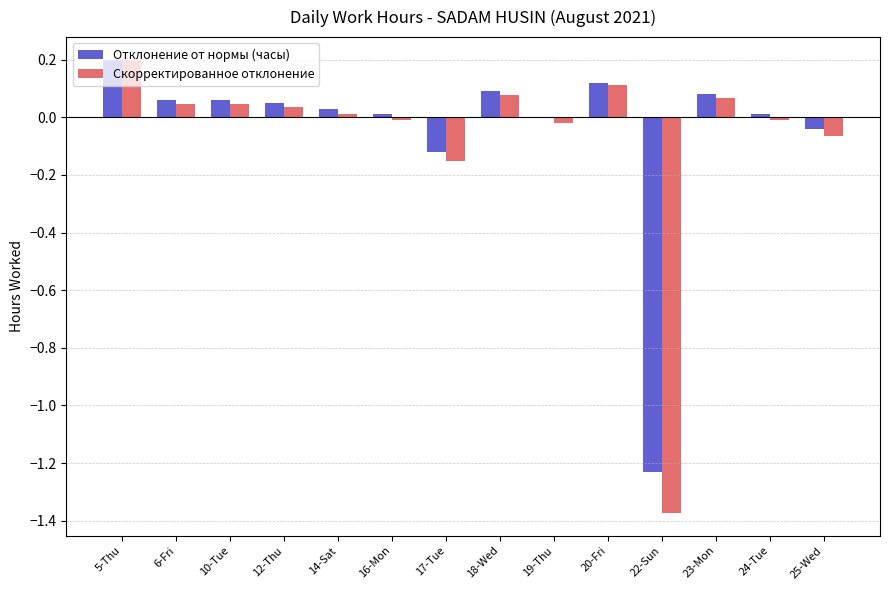

Is the value of Скорректированное отклонение at 12-Thu greater than the value of Отклонение от нормы (часы) at 20-Fri?

No